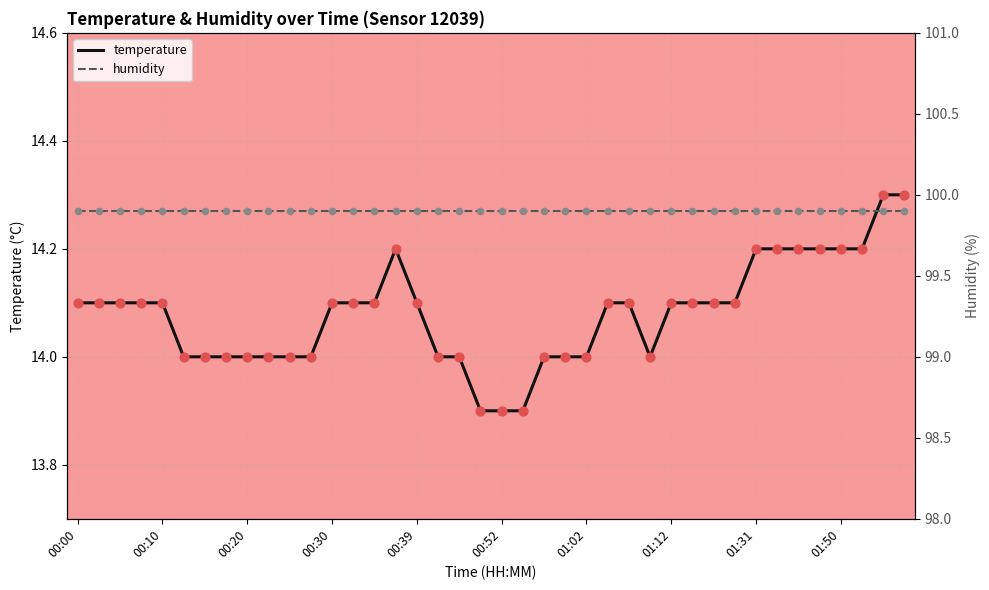

What is the total value across all series at 00:00?

114.0